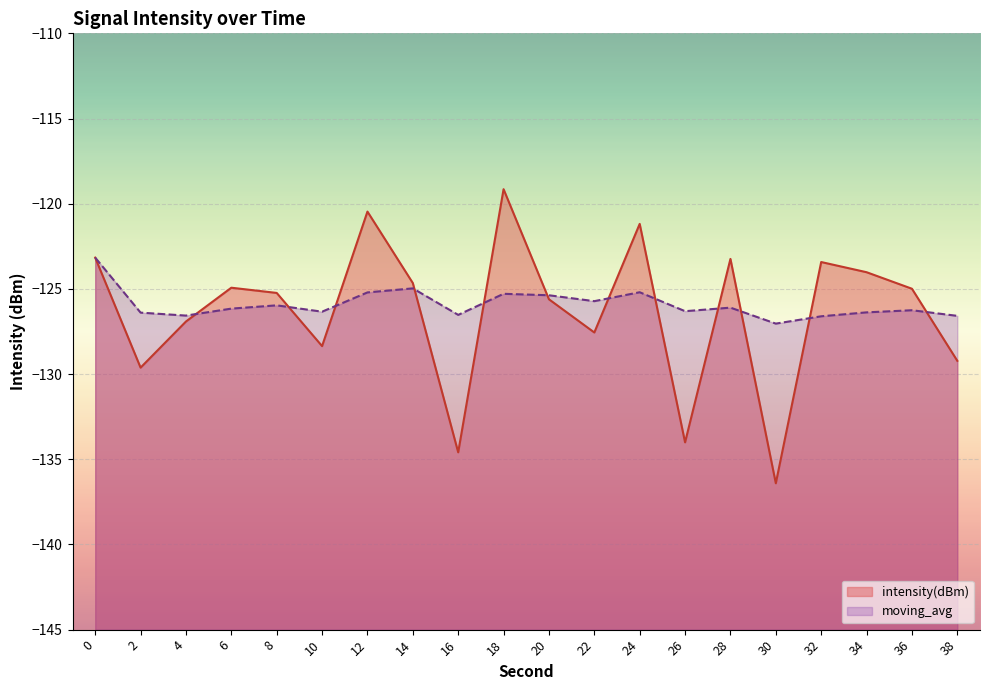

The value of intensity(dBm) at 14 is -124.7. True or false?

True